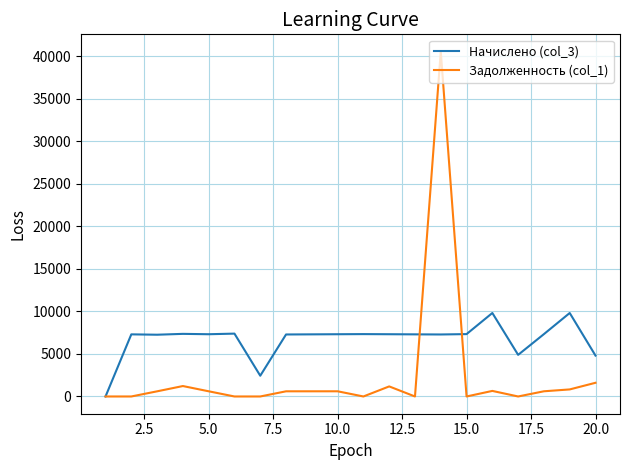

List the series in order of their peak value, lowest first.

Начислено (col_3), Задолженность (col_1)